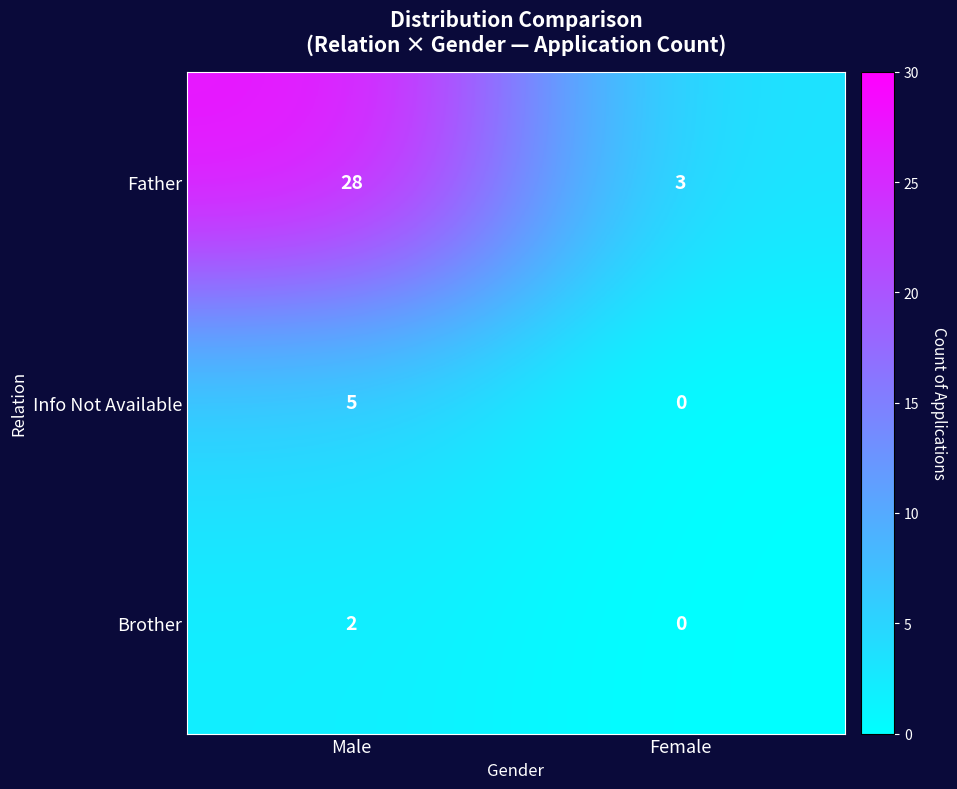

What is the sum of the Info Not Available values at Female and Male?

5